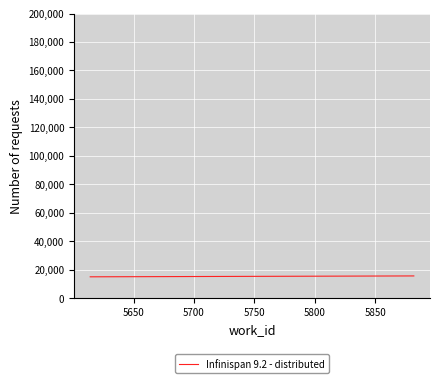

What is the sum of all values?

45927